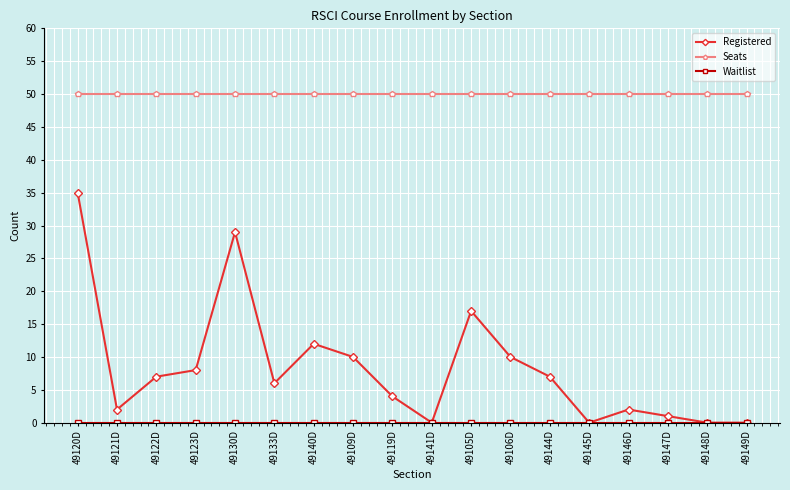

True or false: Seats and Registered cross at least once.

False